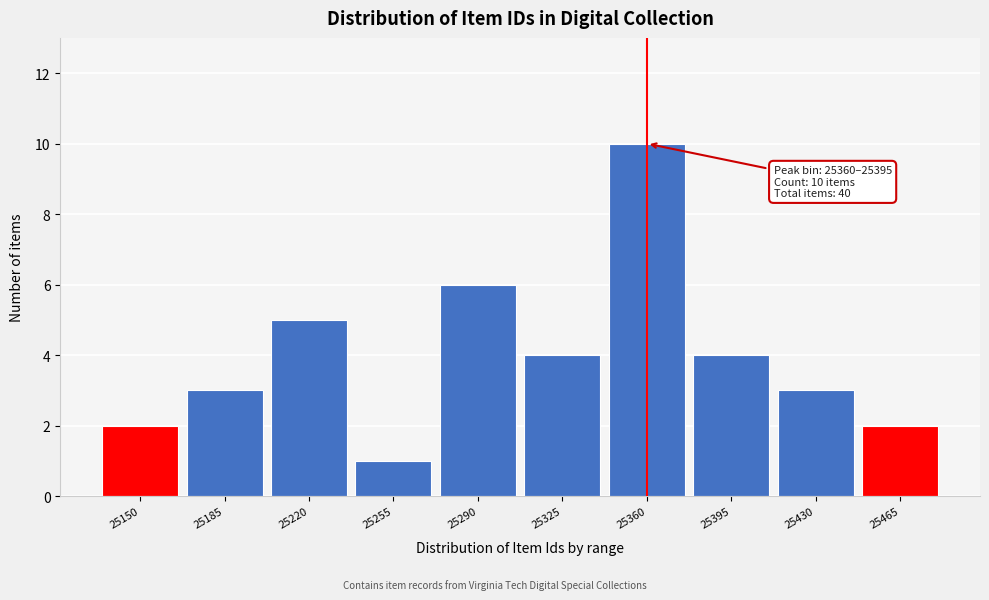

Reading left to right, extract all data points from this chart.

2	3	5	1	6	4	10	4	3	2